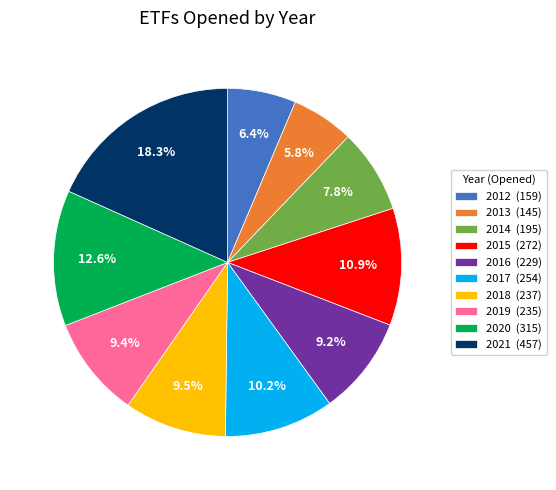

Is it true that 2013 is 6% of the pie?

True